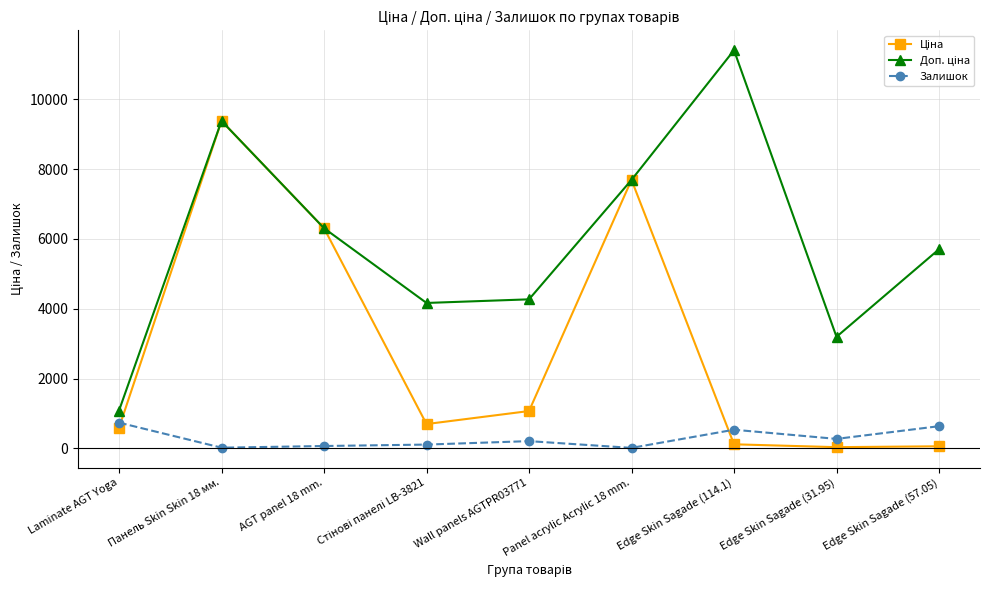

What is the smallest value displayed?

11.0